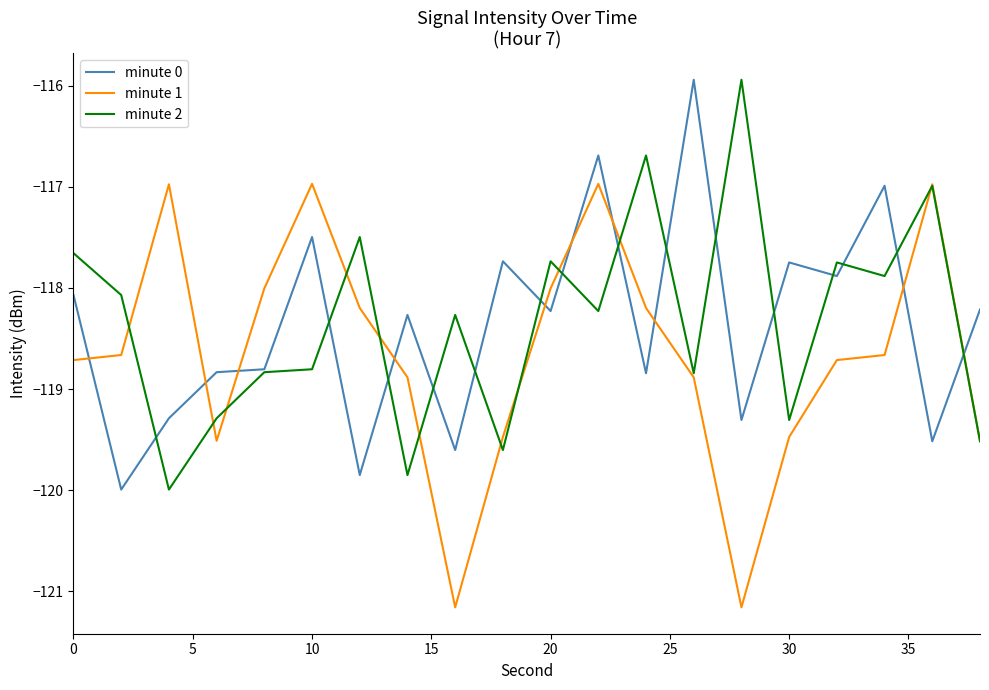

How many lines are shown in the chart?

3